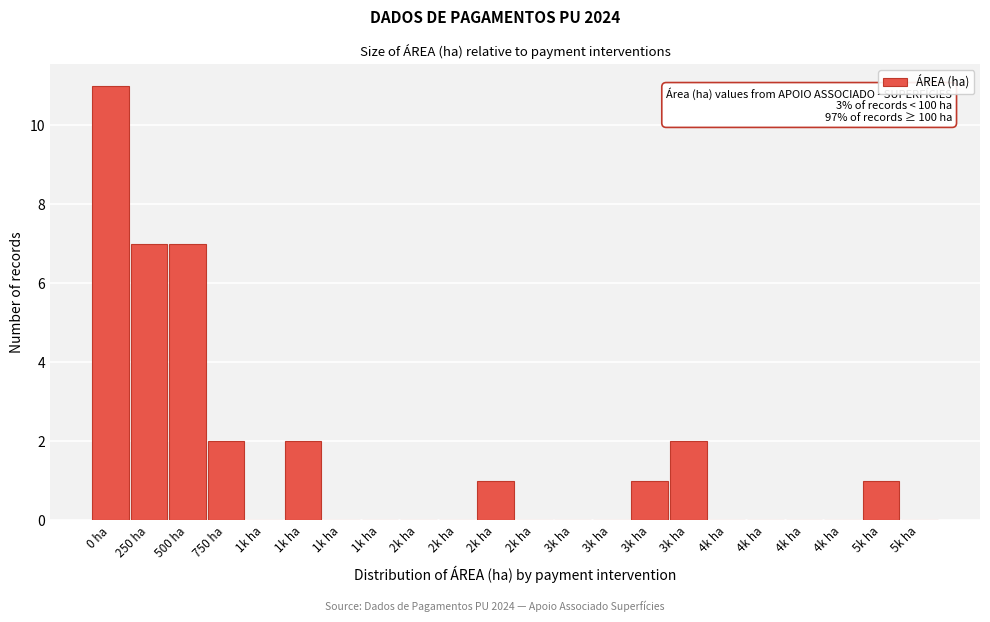

Are the bars horizontal?

No